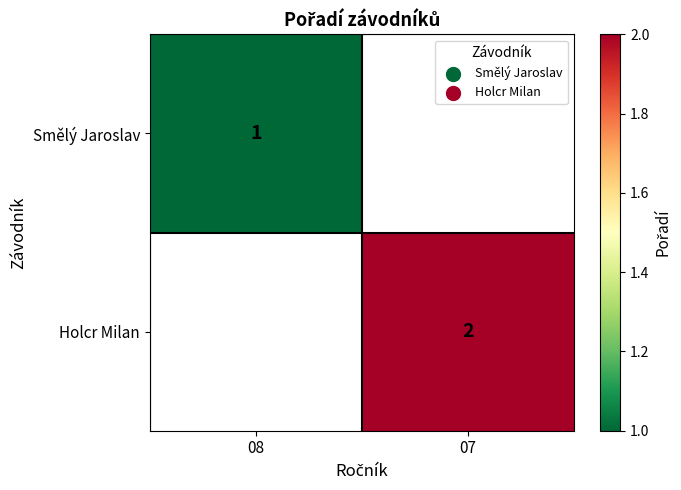

The Holcr Milan series shows 3 at 07. True or false?

False